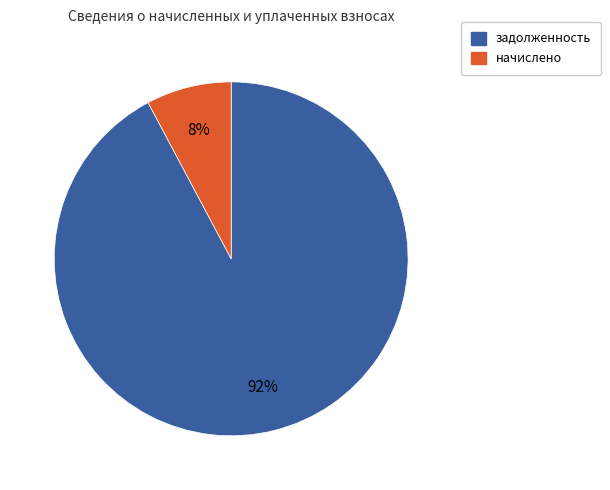

Is there a majority slice in this chart?

Yes